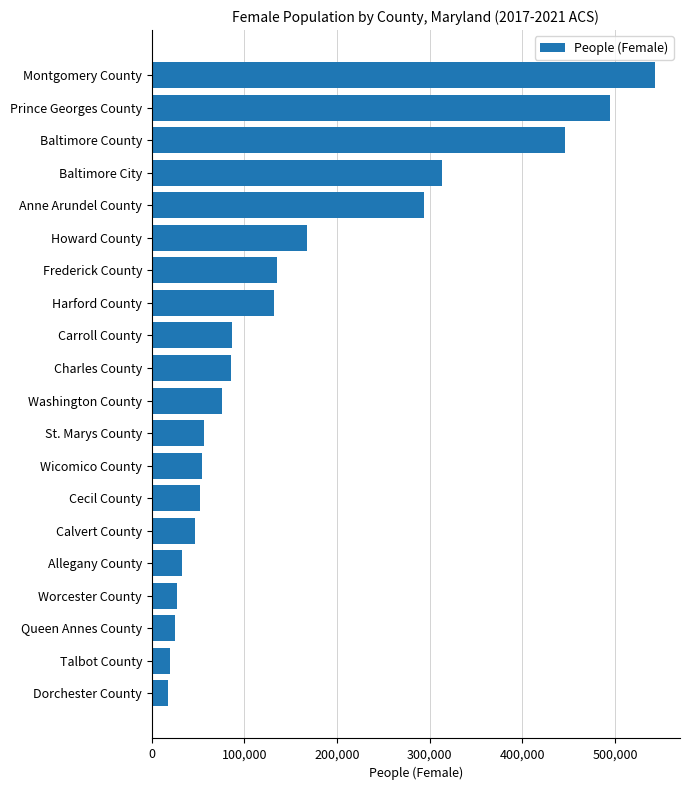

What is the change in value from Worcester County to Howard County?

+140672